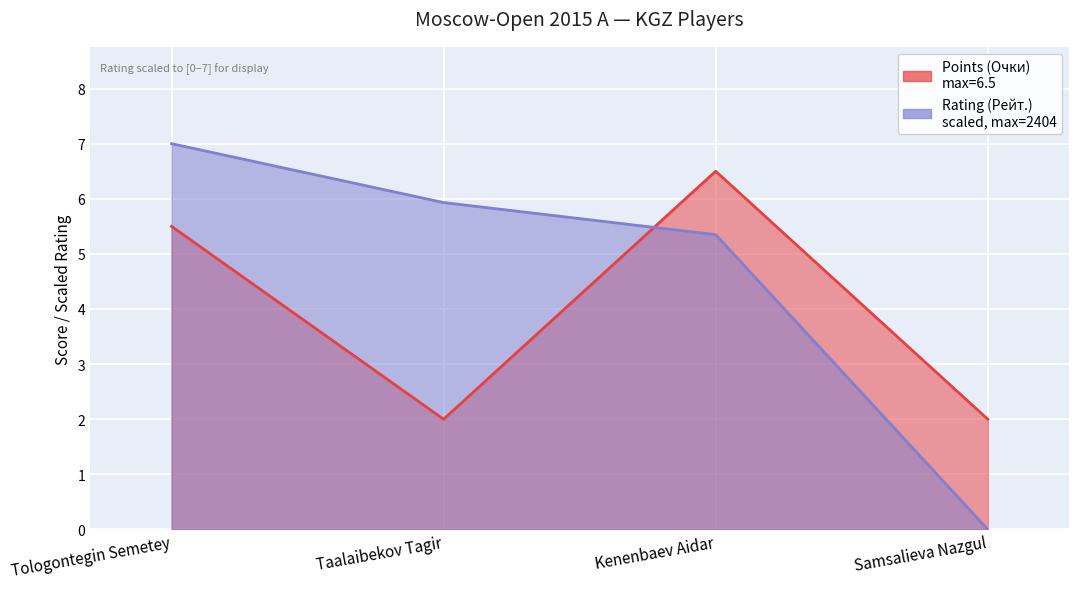

How many series are shown in this chart?

2